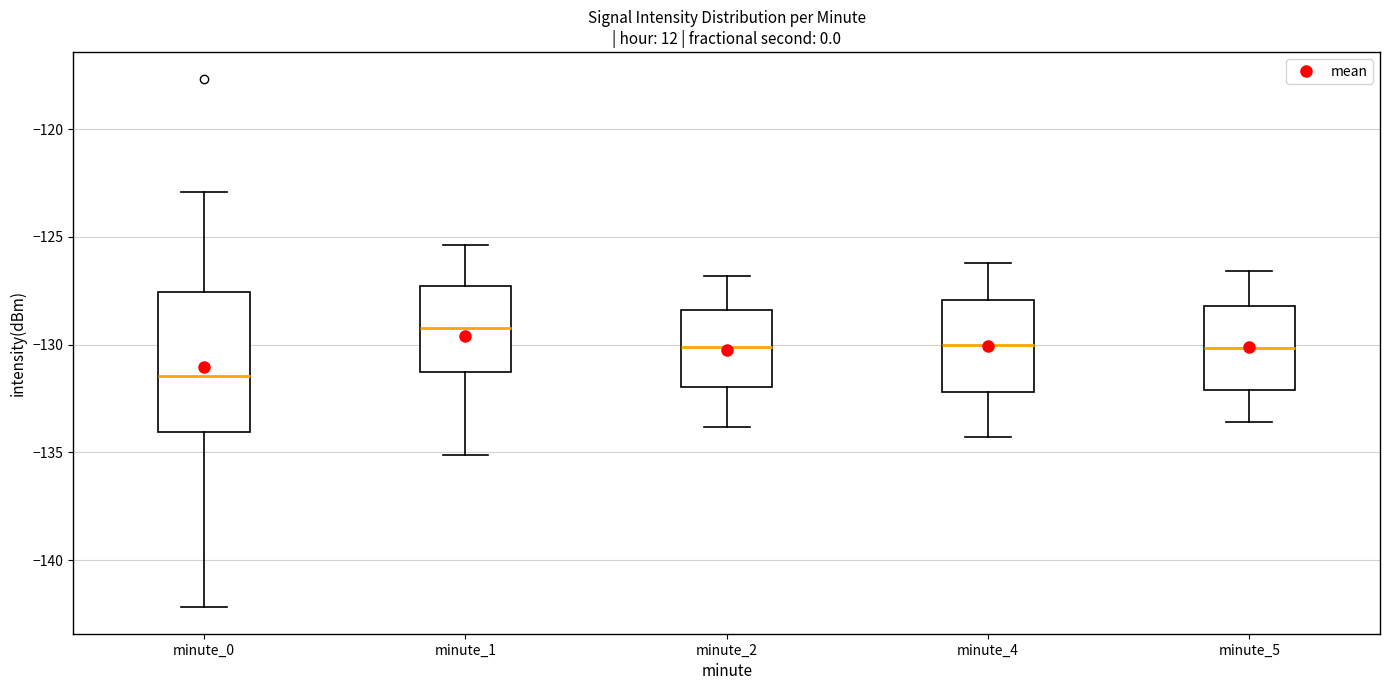

Where is the lower edge of the box for minute_0 on the y-axis? The values are not printed on the chart, so give them approximately, as read against the axis.

-134.0